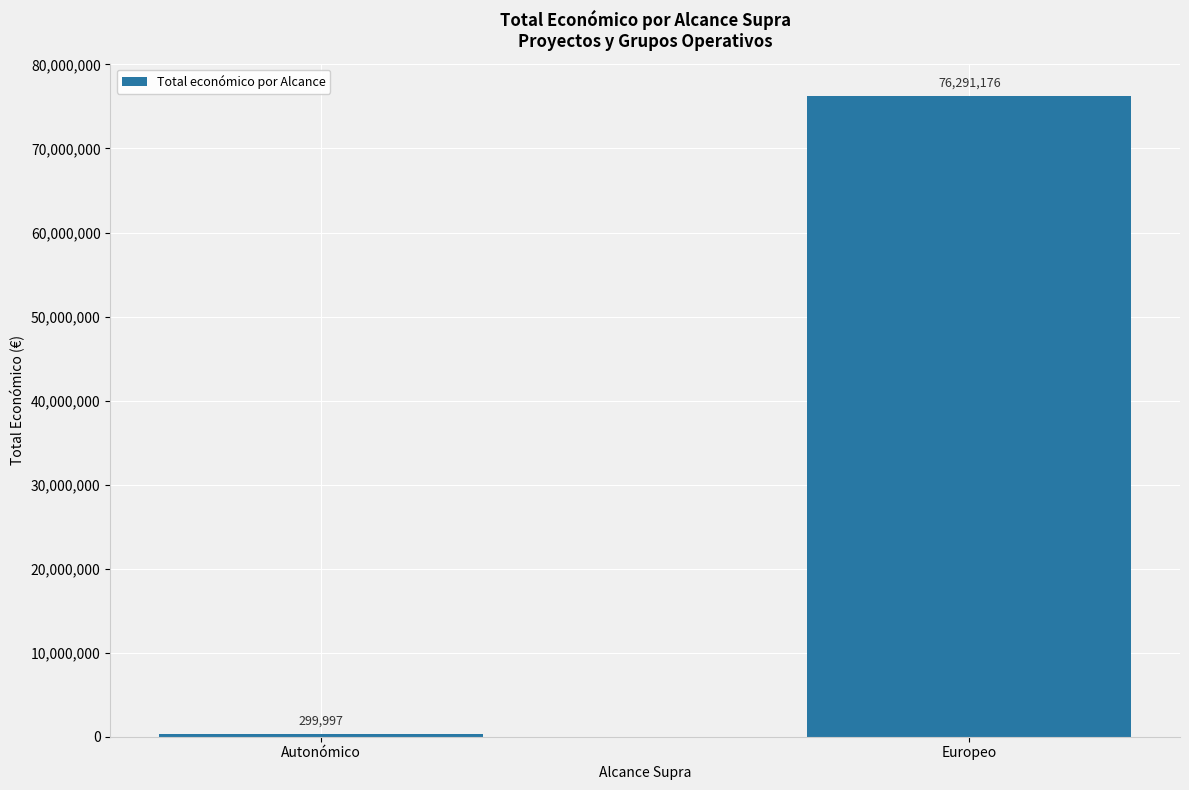

What is the sum of the values at Europeo and Autonómico?

76591173